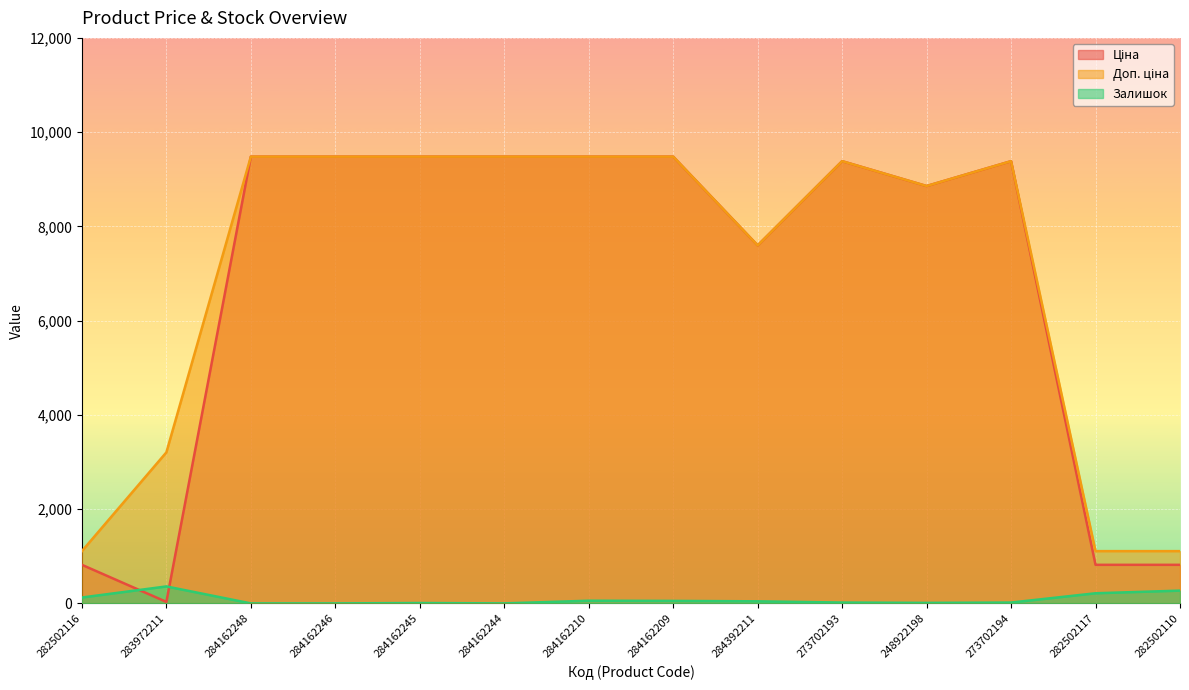

Reading left to right, list all the values displayed in this chart.

Ціна: 818.5	32.0	9480.1	9480.1	9480.1	9480.1	9480.1	9480.1	7596.5	9384.0	8856.7	9384.0	818.5	818.5
Доп. ціна: 1109.2	3205.0	9480.1	9480.1	9480.1	9480.1	9480.1	9480.1	7596.5	9384.0	8856.7	9384.0	1109.2	1109.2
Залишок: 125.0	360.0	0.0	0.0	8.0	0.0	57.0	53.0	44.0	18.0	11.0	18.0	215.0	271.0